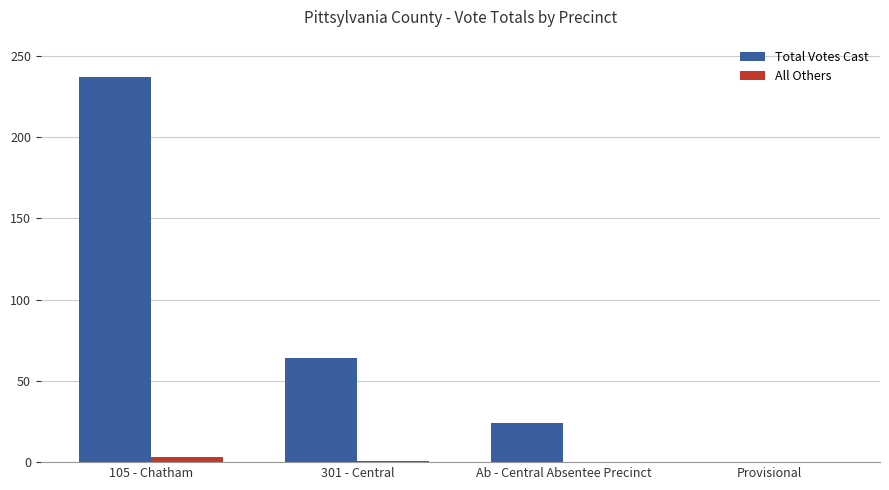

How many categories are shown in the chart?

4